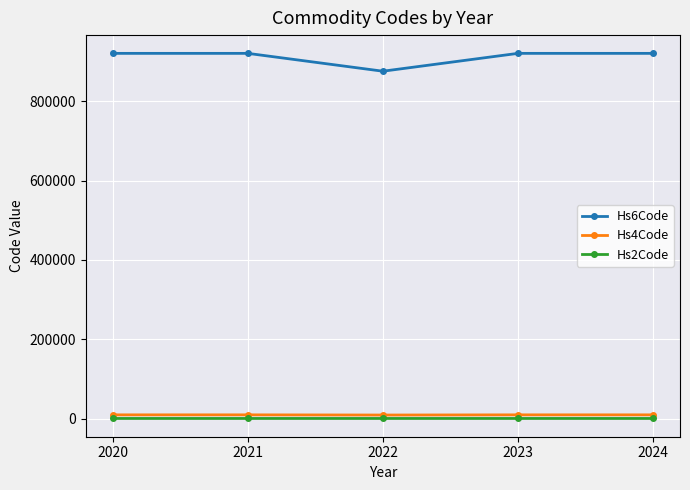

Which series has the largest range (max minus min)?

Hs6Code